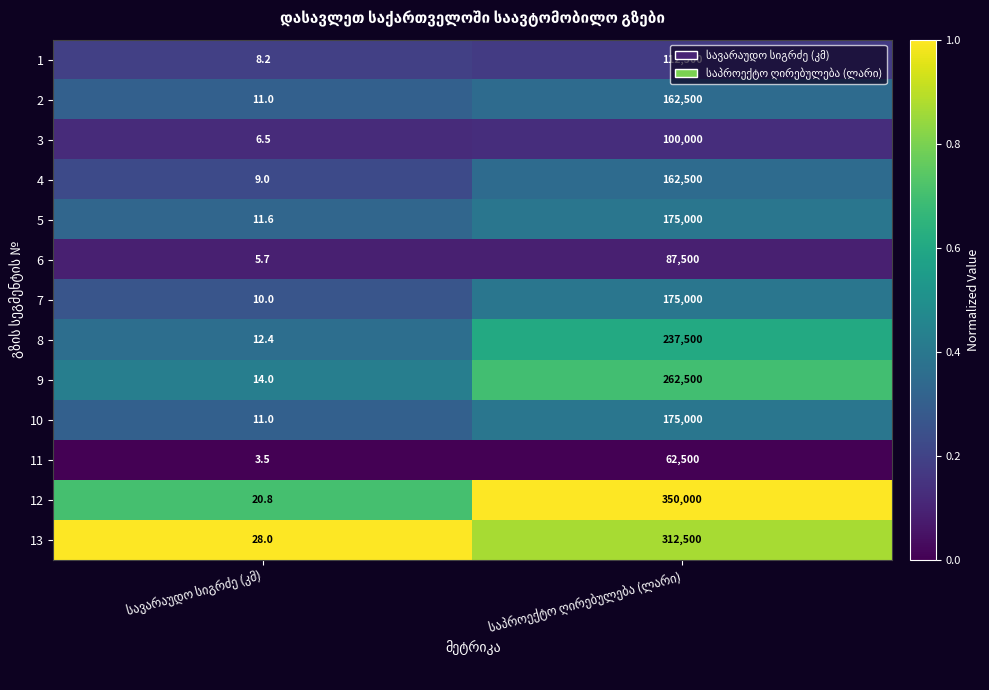

What is the average value of the 13 series?

156264.0